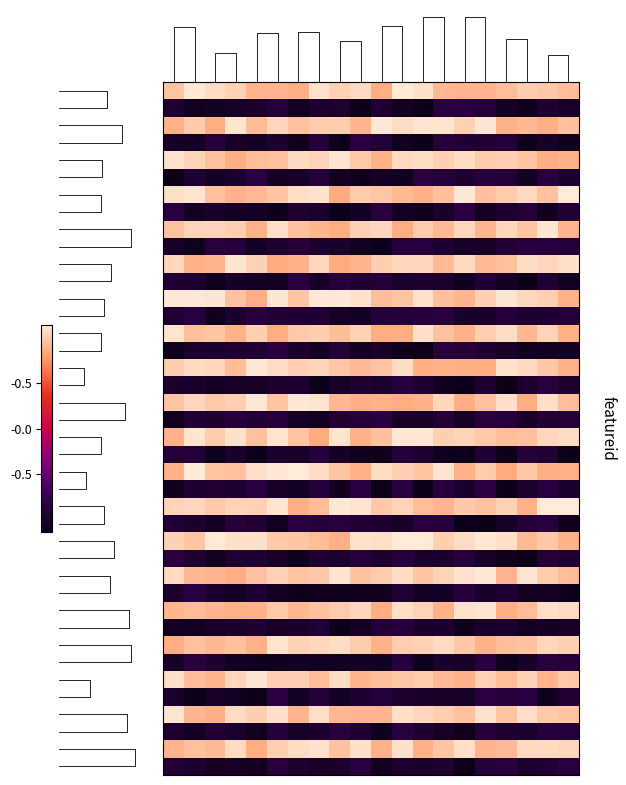

How many data points does each series have?

20